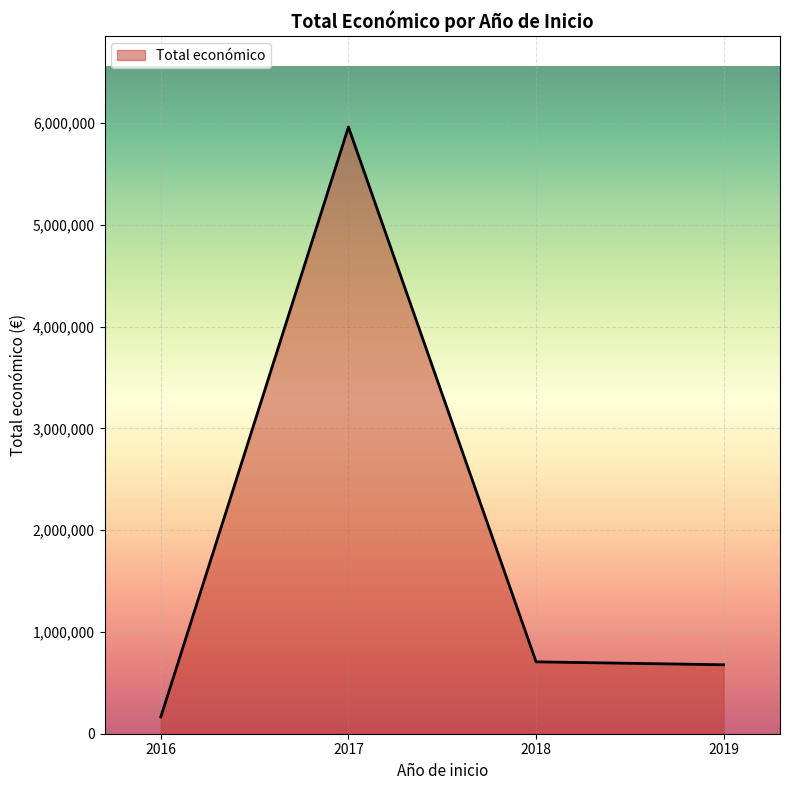

Count the number of categories in the chart.

4